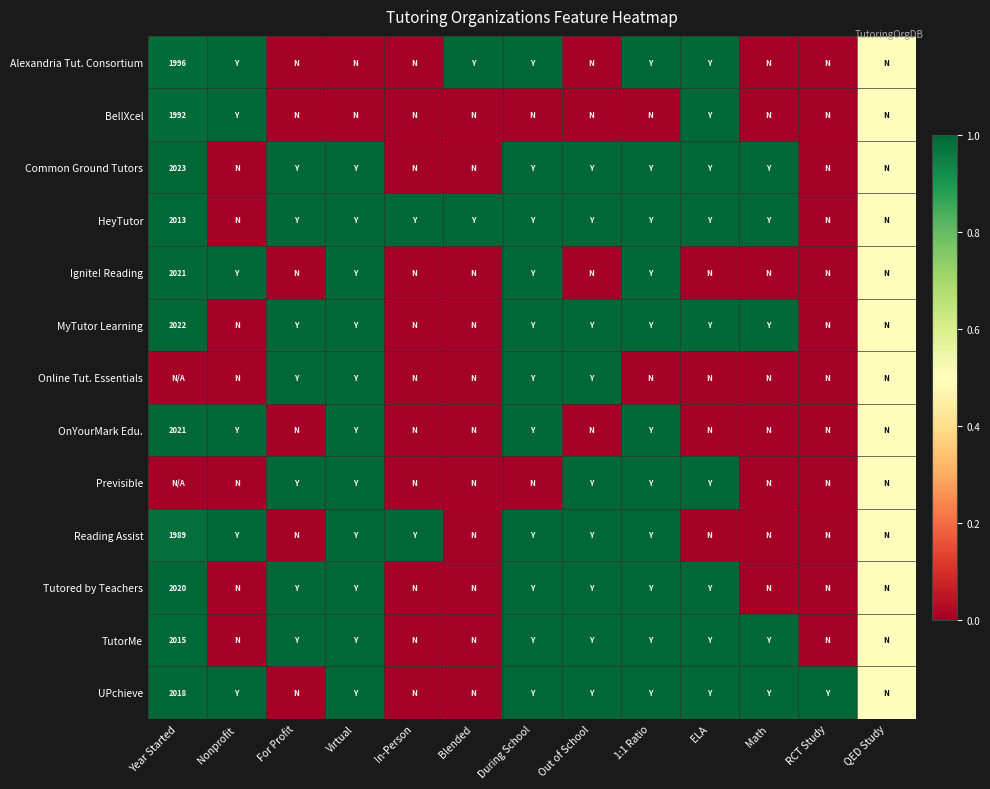

True or false: MyTutor Learning has a value of 0.0 at RCT Study.

True